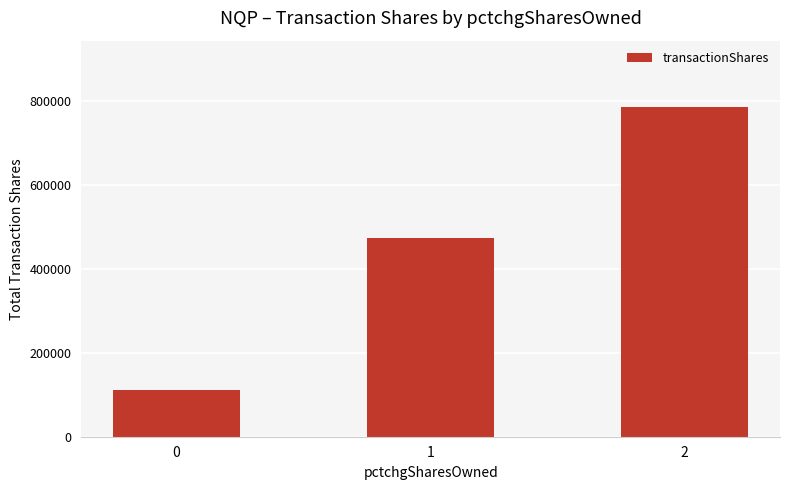

The chart shows a value of 475090 at 1. True or false?

True